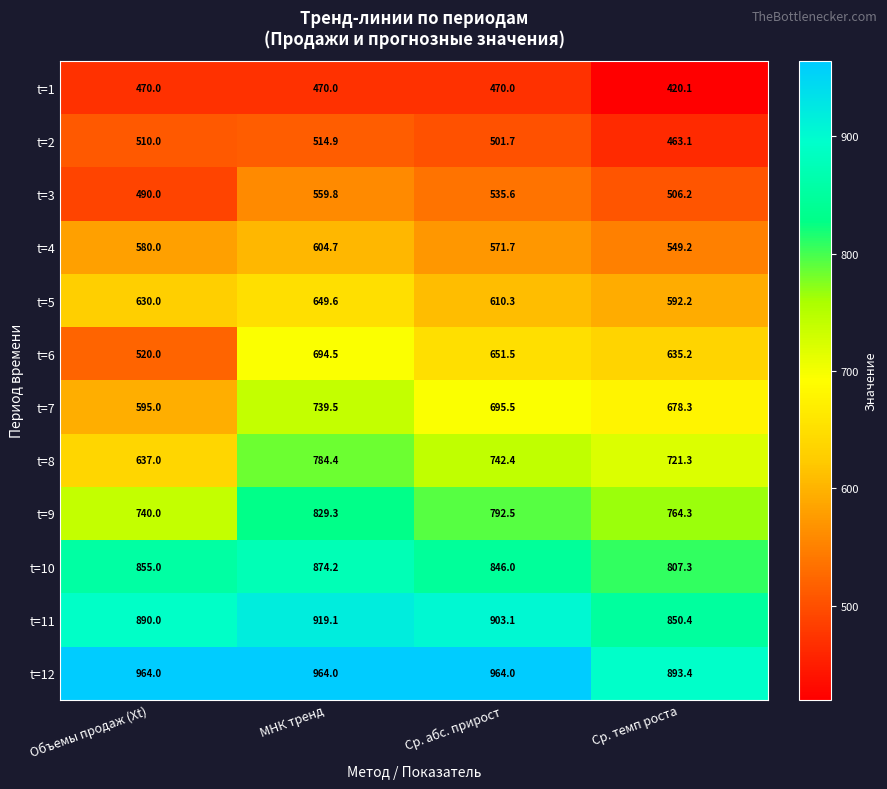

Between Ср. абс. прирост and Ср. темп роста, which series saw the biggest shift?

t=12